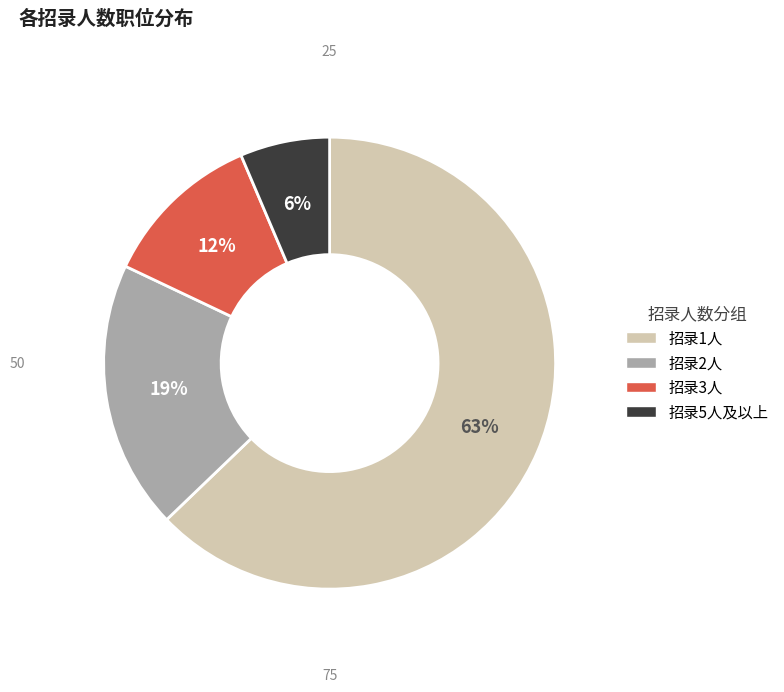

Is there any slice that represents more than half of the pie?

Yes